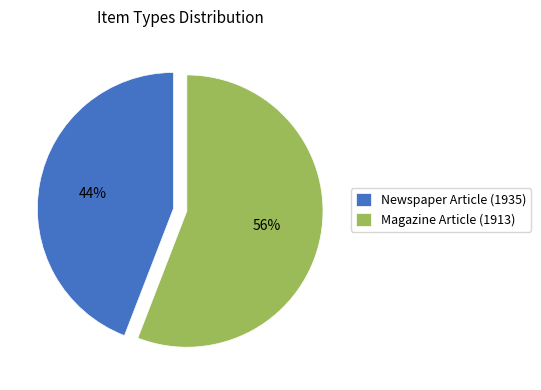

Combined, do Magazine Article (1913) and Newspaper Article (1935) account for over 50%?

Yes